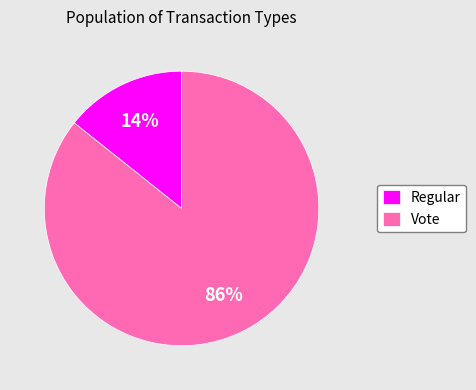

Do Vote and Regular together represent more than half of the pie?

Yes